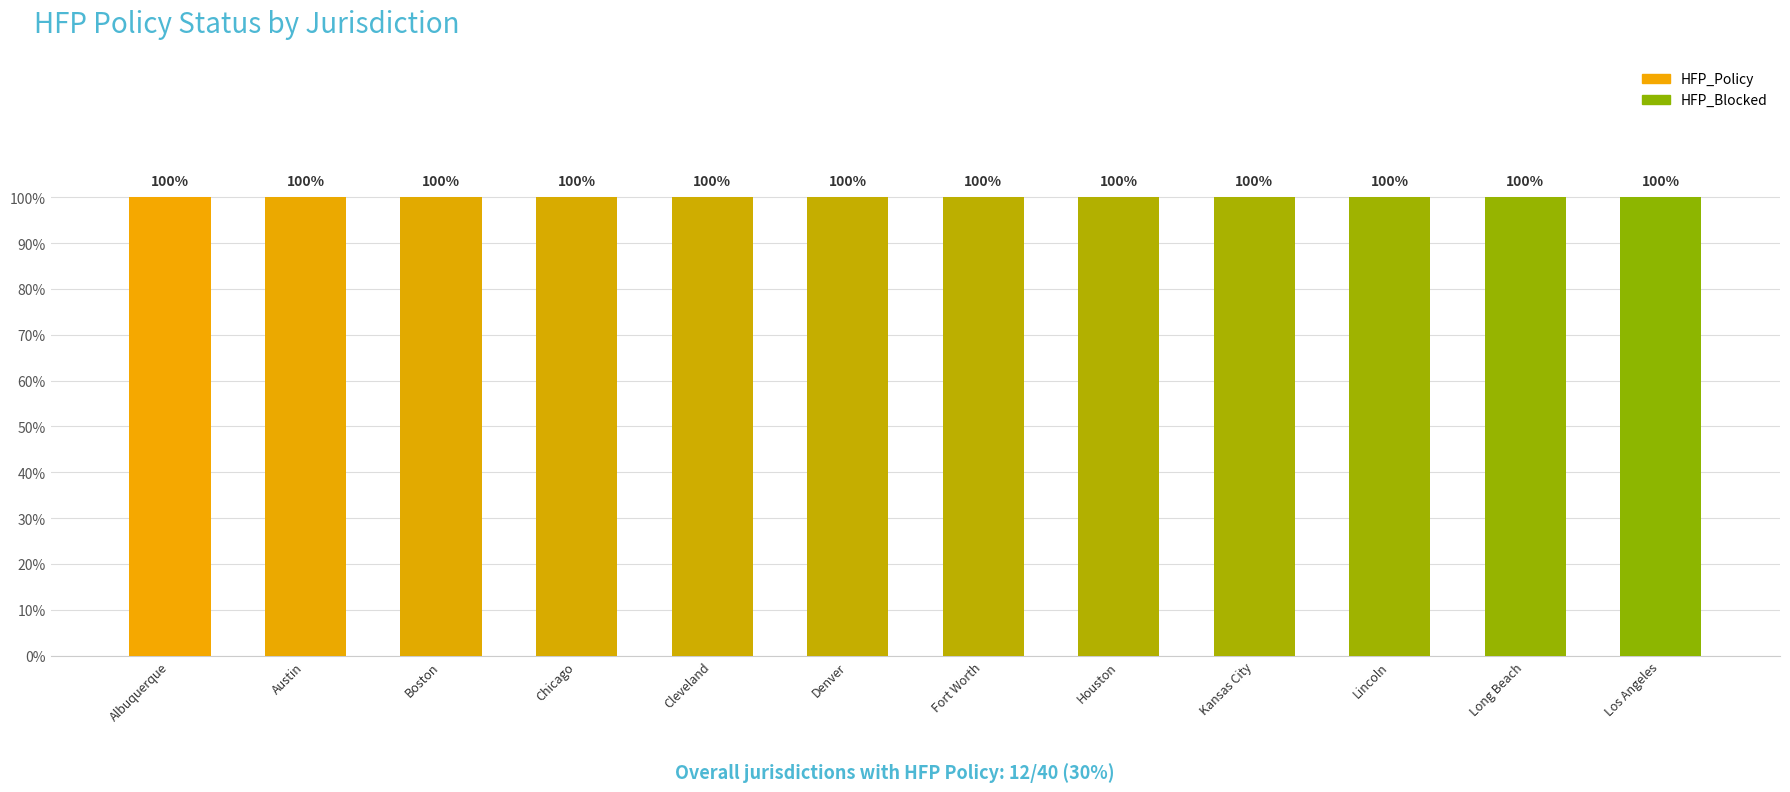

What is the total value across all series at Los Angeles?

100